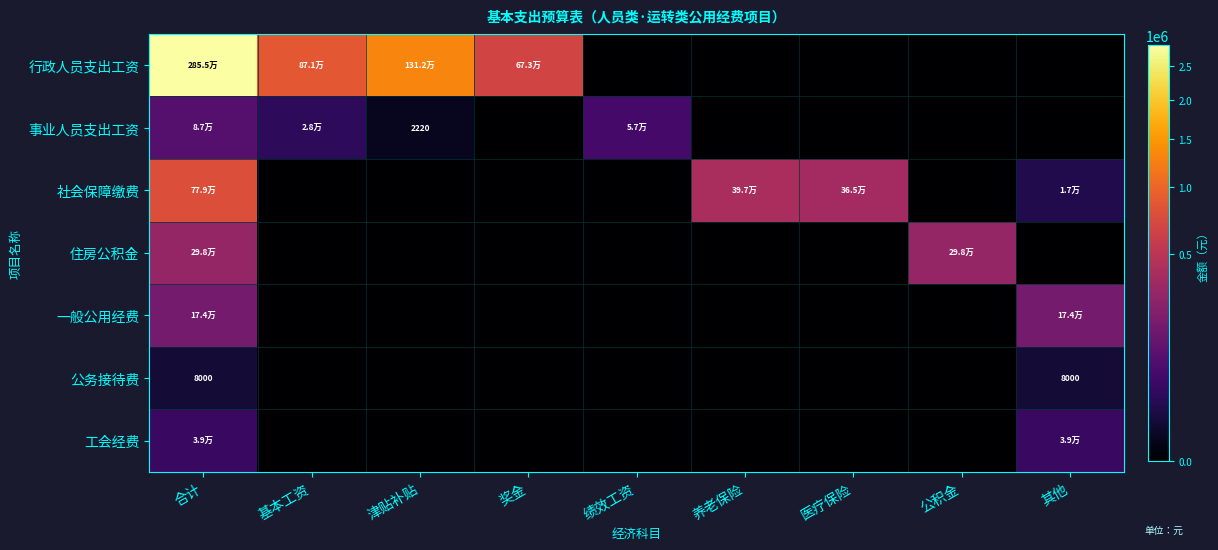

Which category has the highest value across all series?

合计